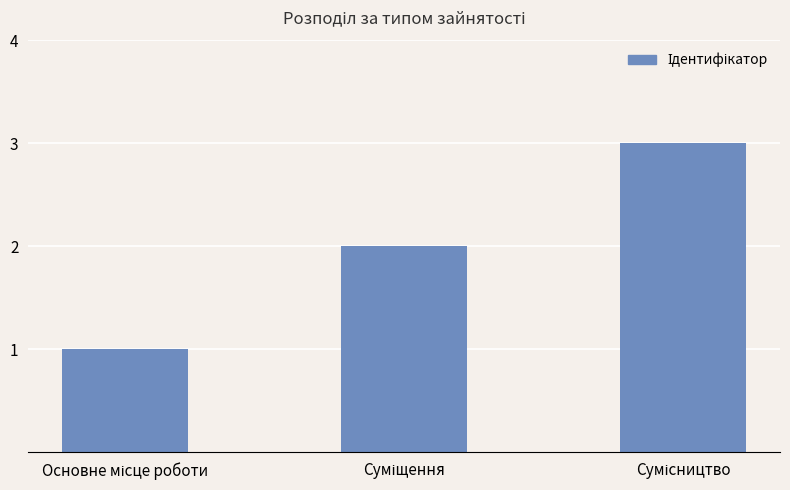

How many bars are there in total?

3